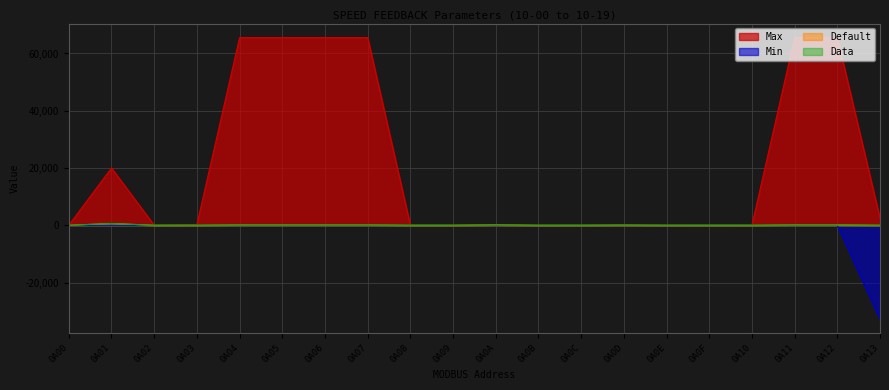

Reading left to right, transcribe all the data shown in this chart.

Max: 0A00=4	0A01=20000	0A02=5	0A03=255	0A04=65535	0A05=65535	0A06=65535	0A07=65535	0A08=2	0A09=10	0A0A=120	0A0B=2	0A0C=2	0A0D=50	0A0E=10	0A0F=2	0A10=4	0A11=65535	0A12=65535	0A13=2400
Min: 0A00=0	0A01=1	0A02=0	0A03=1	0A04=1	0A05=1	0A06=1	0A07=1	0A08=0	0A09=0	0A0A=0	0A0B=0	0A0C=0	0A0D=0	0A0E=0	0A0F=0	0A10=0	0A11=1	0A12=1	0A13=-32767
Default: 0A00=0	0A01=600	0A02=0	0A03=1	0A04=100	0A05=100	0A06=100	0A07=100	0A08=2	0A09=1	0A0A=115	0A0B=0	0A0C=2	0A0D=50	0A0E=0	0A0F=2	0A10=0	0A11=100	0A12=100	0A13=0
Data: 0A00=0	0A01=600	0A02=0	0A03=1	0A04=100	0A05=100	0A06=100	0A07=100	0A08=2	0A09=1	0A0A=115	0A0B=0	0A0C=2	0A0D=50	0A0E=0	0A0F=2	0A10=0	0A11=100	0A12=100	0A13=0